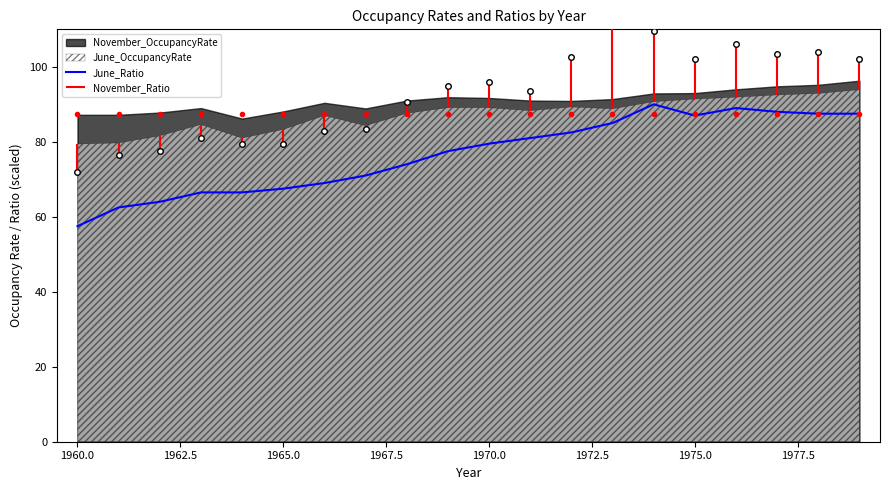

What is the minimum value for June_Ratio?

57.5